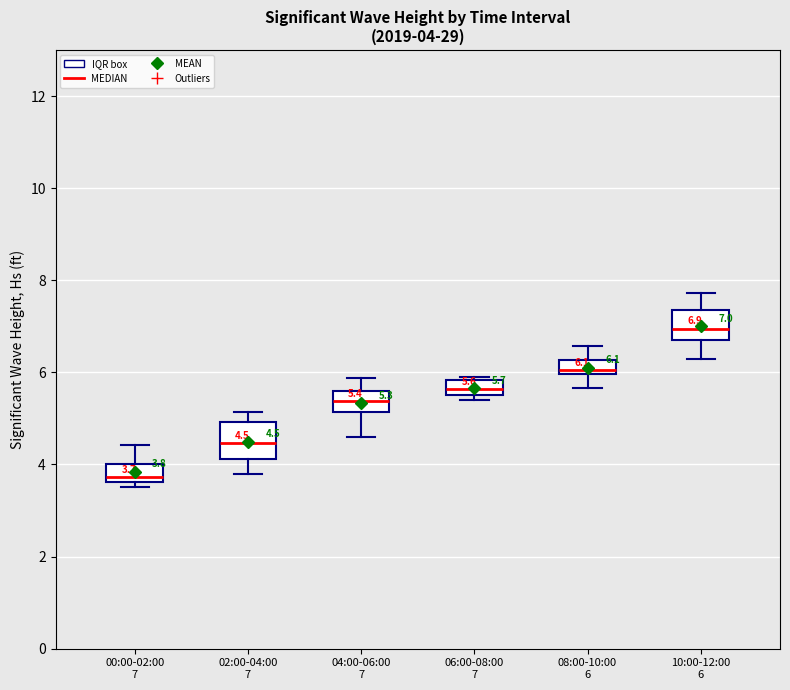

Which box's median line is the lowest?

00:00-02:00 7